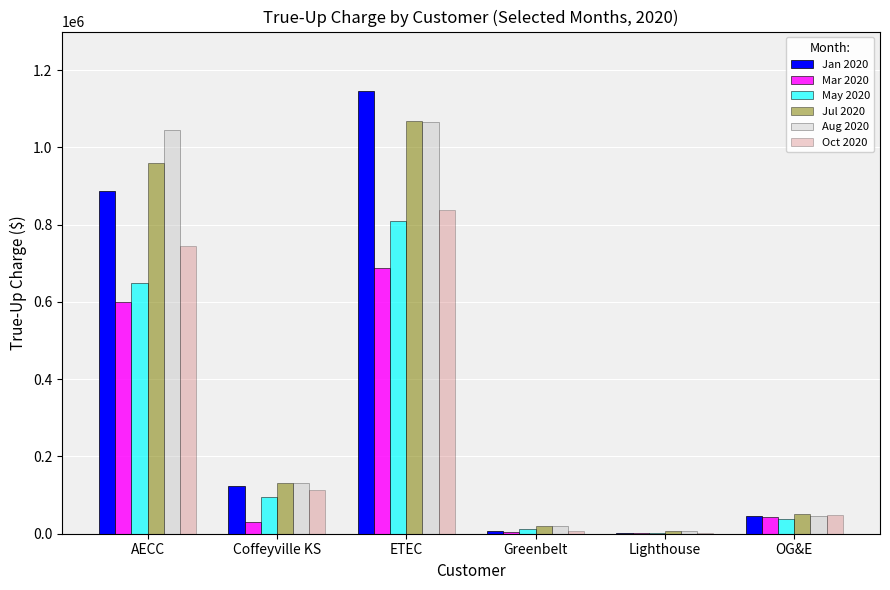

What are all the series names shown in the legend?

Jan 2020, Mar 2020, May 2020, Jul 2020, Aug 2020, Oct 2020